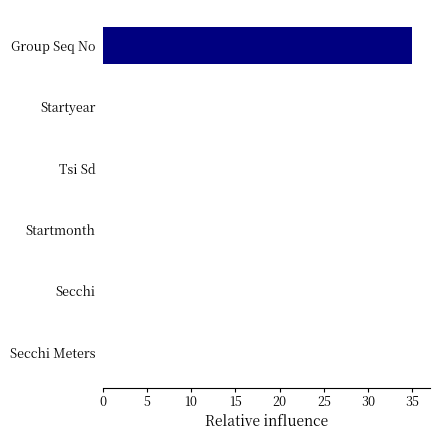

What is the maximum value shown in the chart?

35.0